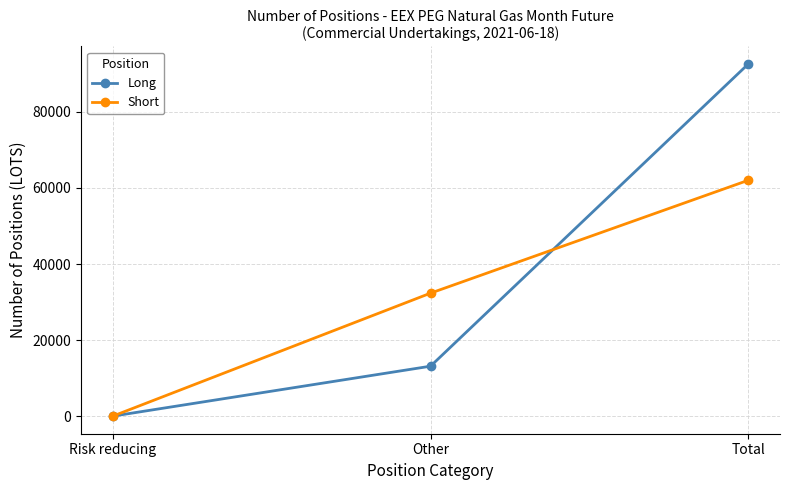

Which label corresponds to the largest value in the chart?

Total